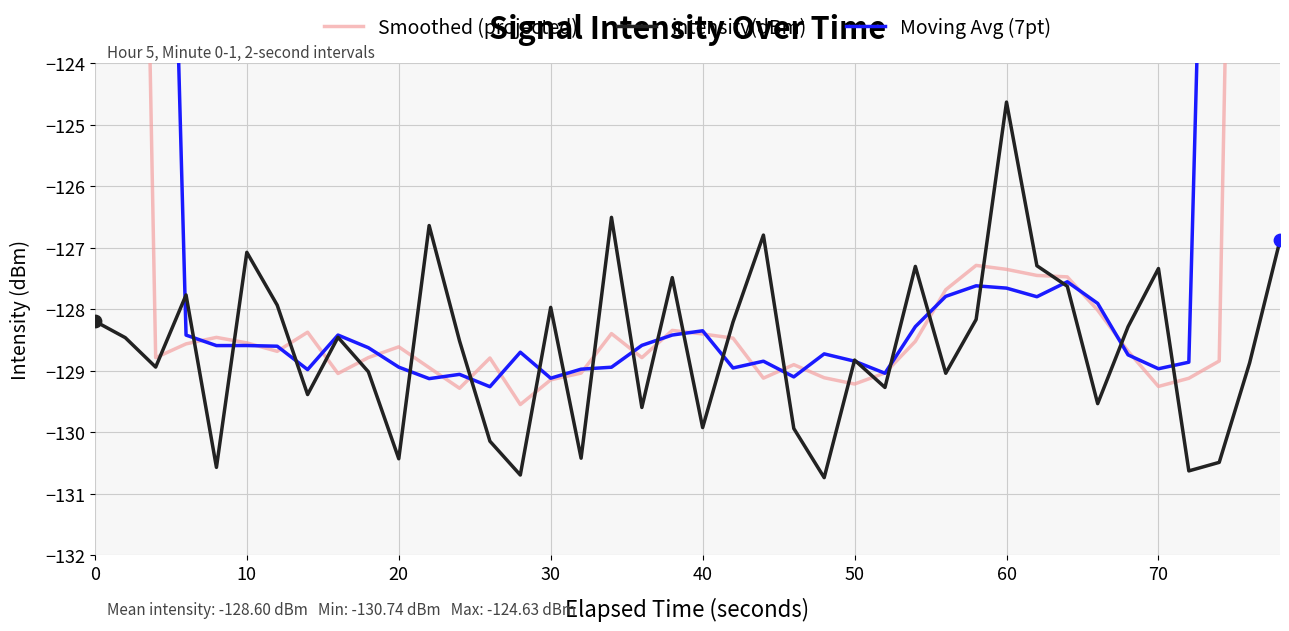

At how many categories does at least one series exceed -94?

4